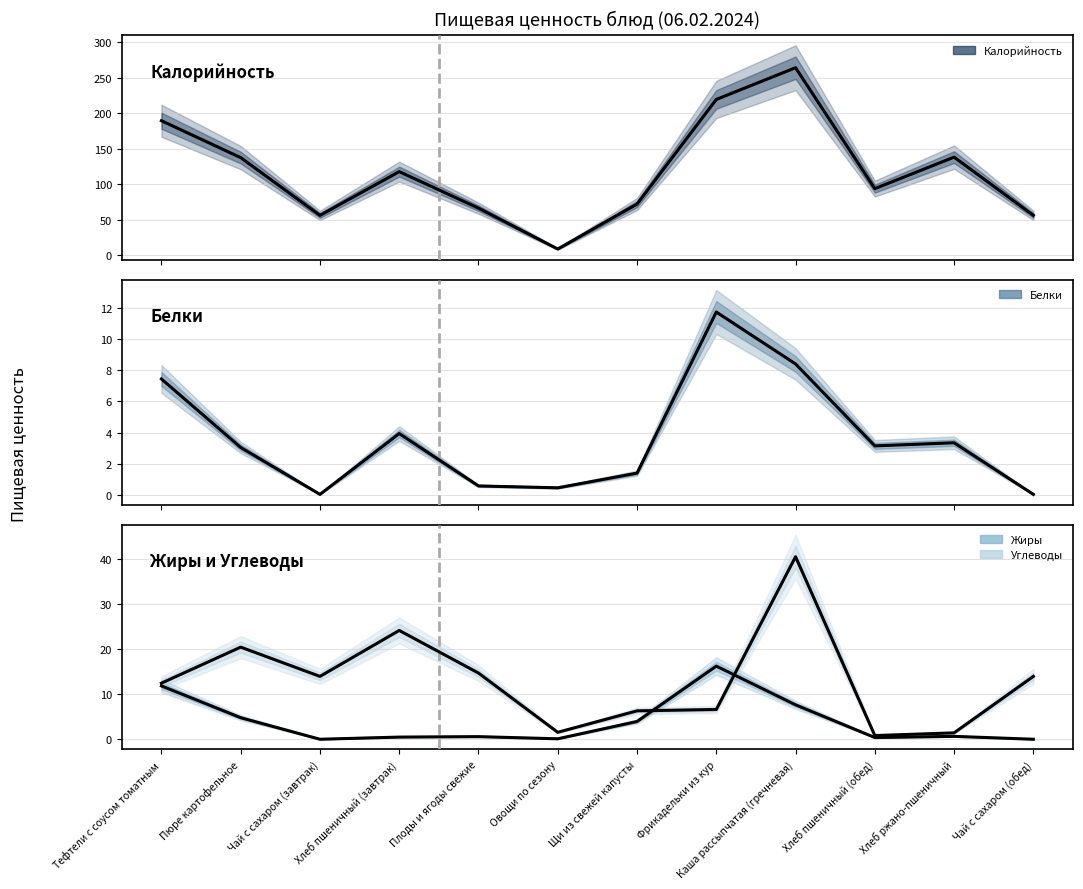

At how many categories does at least one series exceed 73?

7